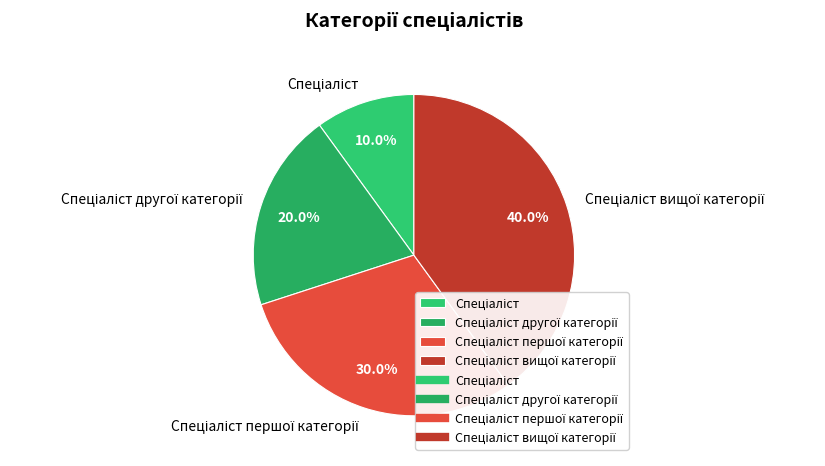

Is there any slice that represents more than half of the pie?

No